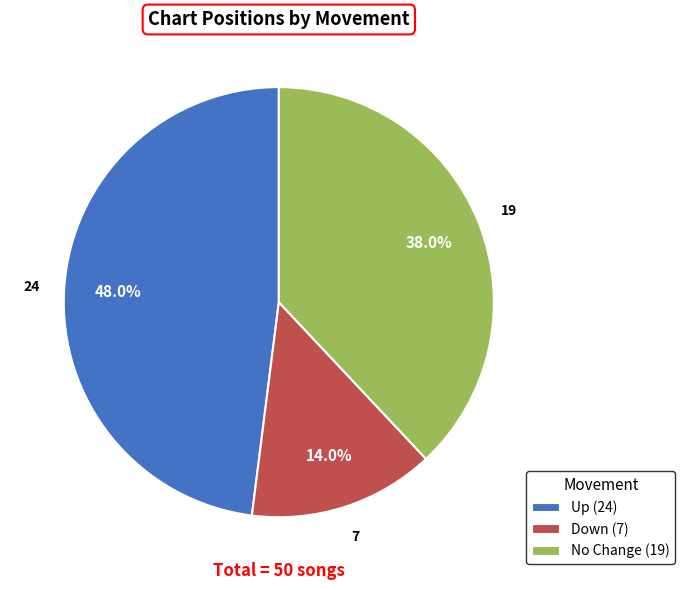

How many segments does this pie chart have?

3